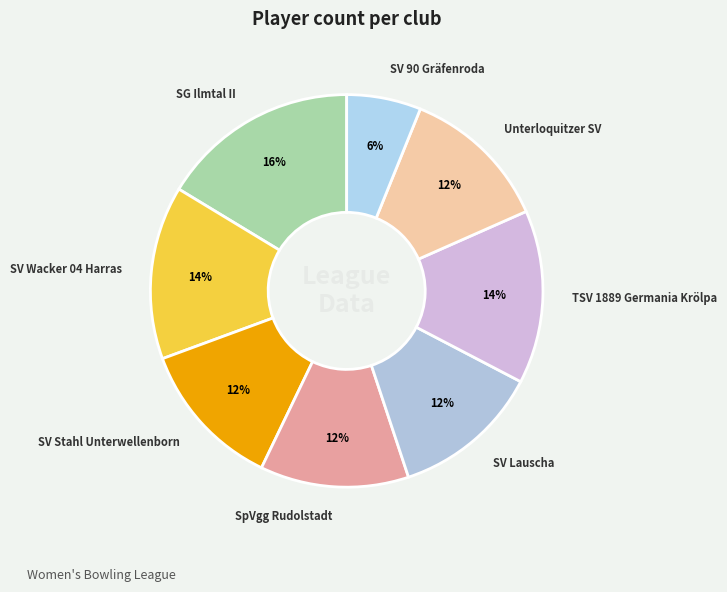

Is the sum of Unterloquitzer SV and TSV 1889 Germania Krölpa greater than half?

No